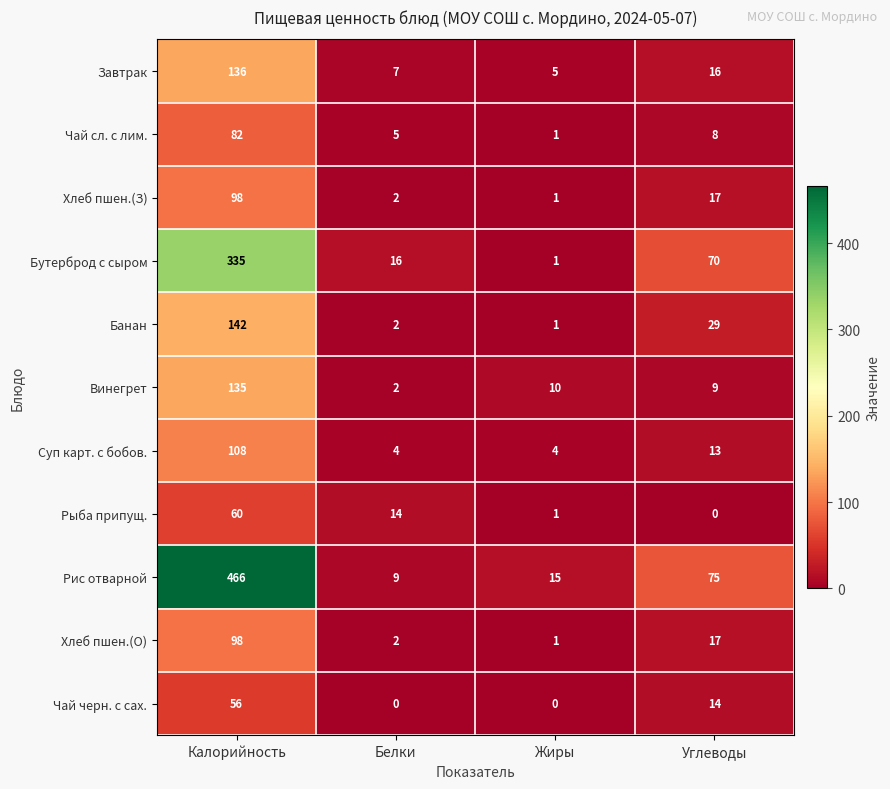

At which label is Хлеб пшен.(О) closest to 49?

Углеводы